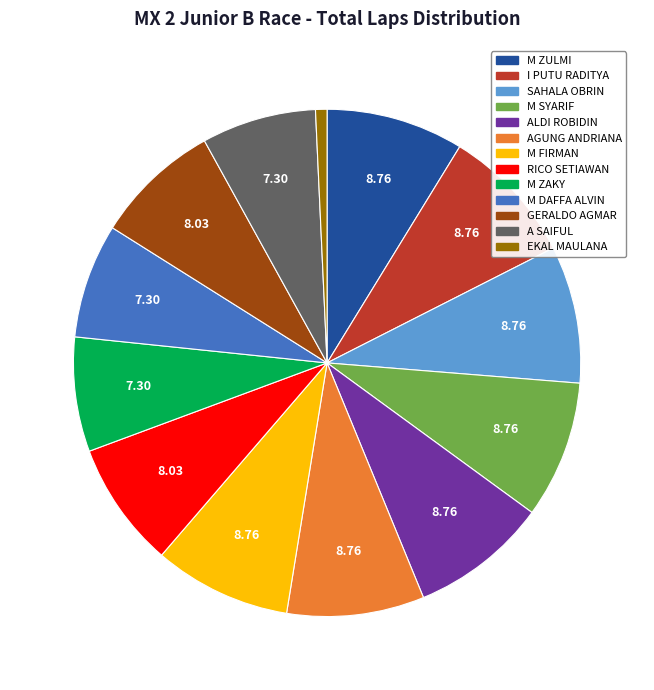

Does any single category account for the majority?

No